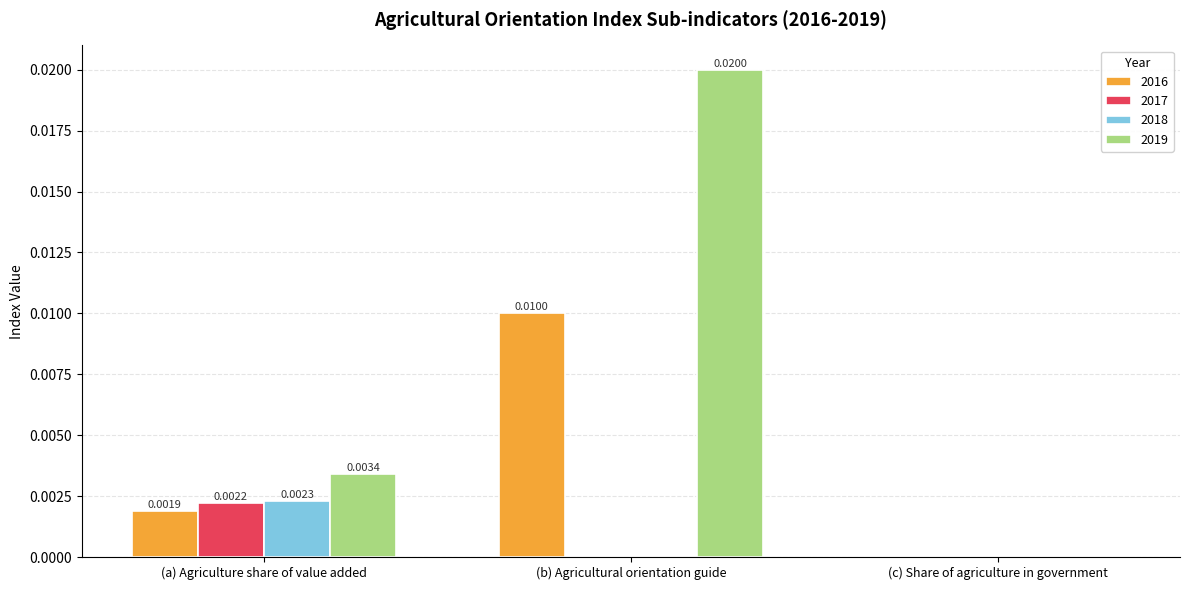

At which category does the chart reach its peak across all series?

(b) Agricultural orientation guide